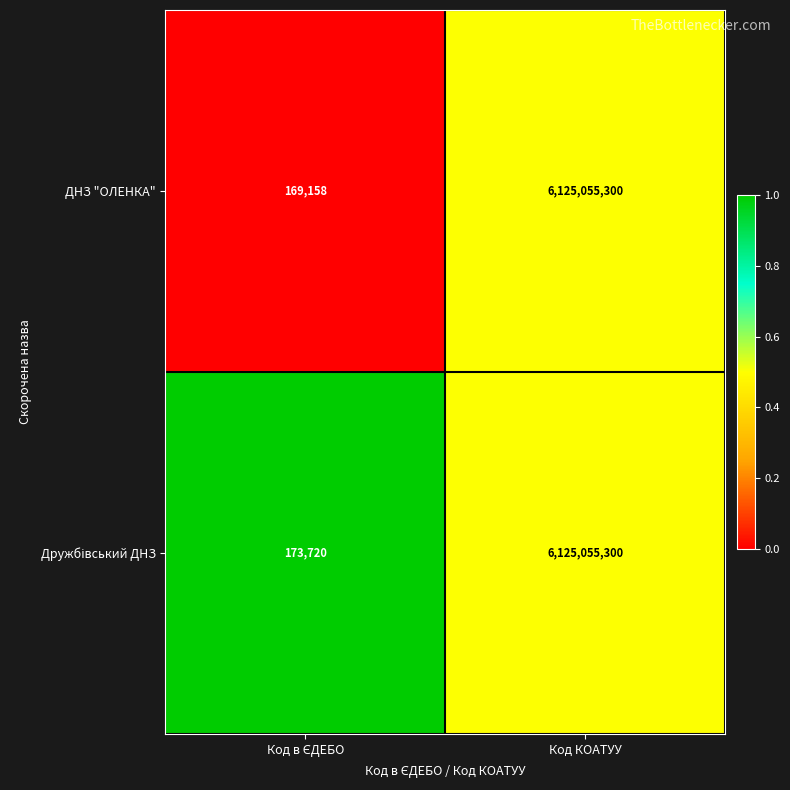

What is the difference between the maximum and minimum values in the ДНЗ "ОЛЕНКА" series?

6124886142